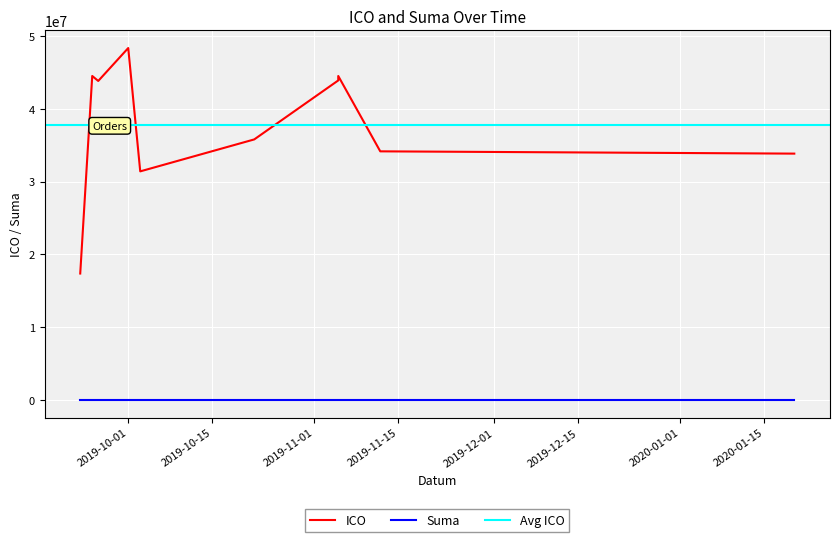

List the labels in order of Suma value, largest first.

2020-01-20, 2019-10-03, 2019-11-05, 2019-10-01, 2019-11-12, 2019-10-22, 2019-09-25, 2019-11-05, 2019-09-23, 2019-09-26